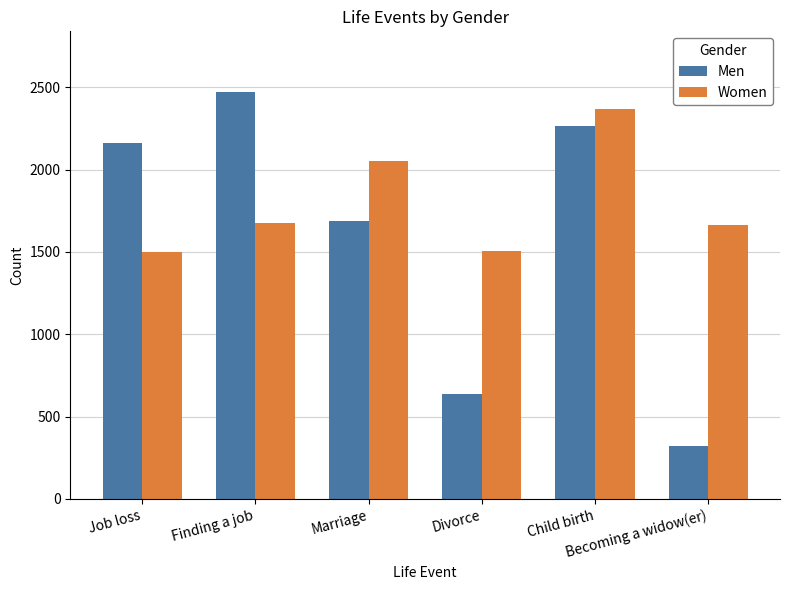

At which label does Men reach its peak?

Finding a job